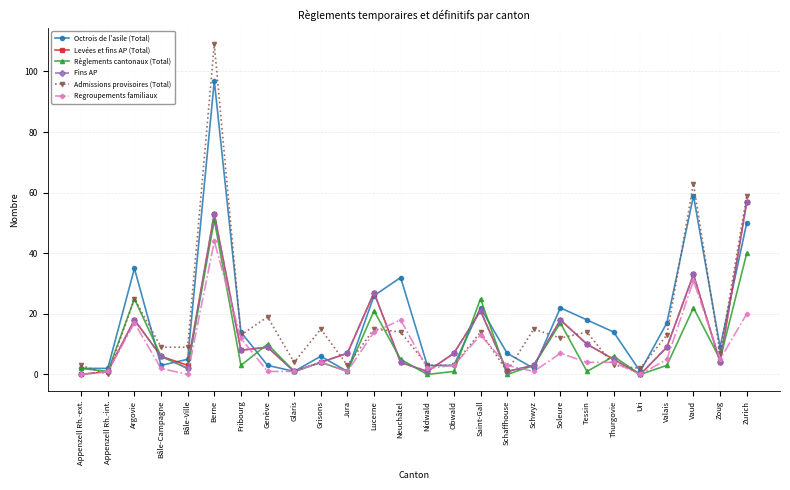

Is the value of Levées et fins AP (Total) at Appenzell Rh.-ext. greater than the value of Admissions provisoires (Total) at Genève?

No